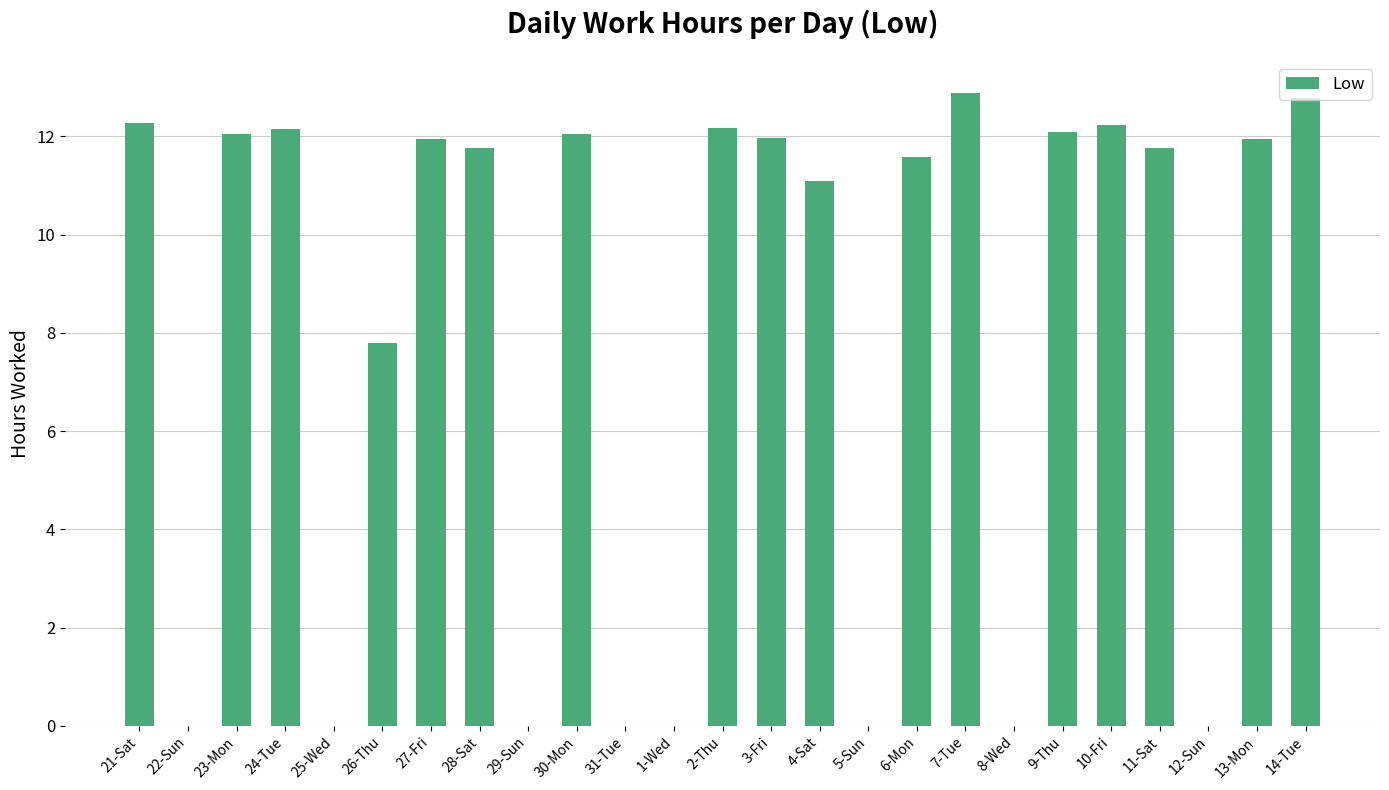

Which has a higher value, 23-Mon or 31-Tue?

23-Mon